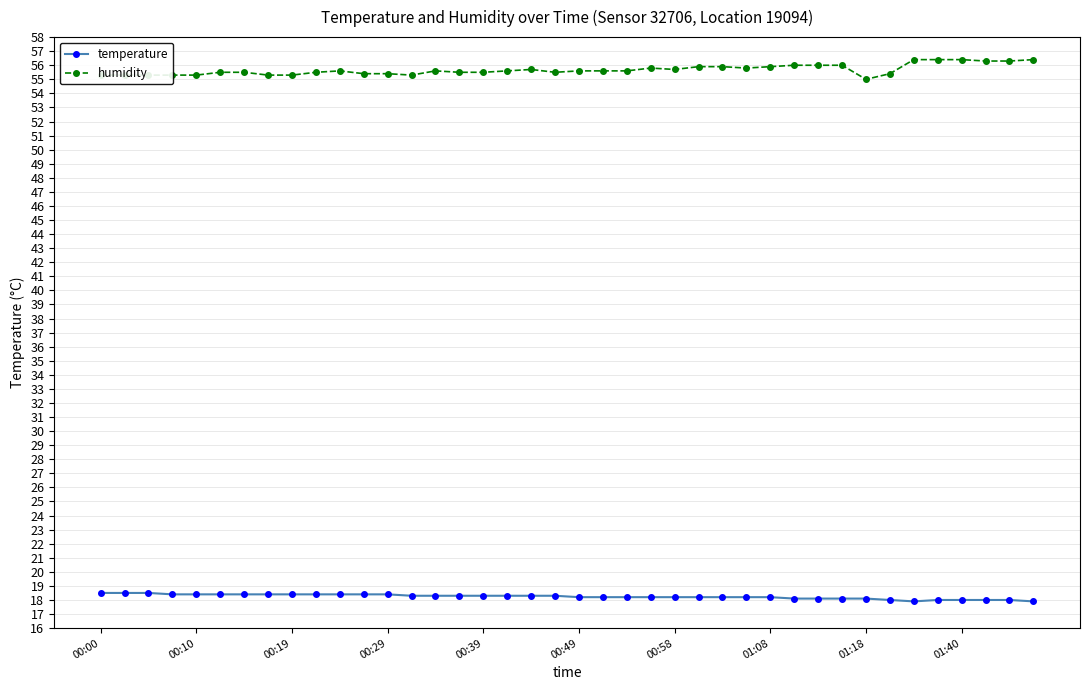

At how many categories does at least one series exceed 30?

40